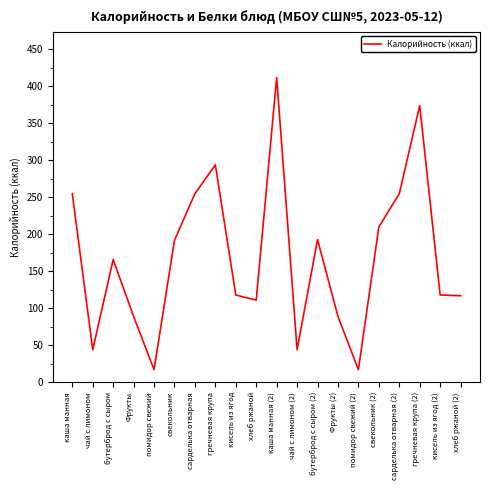

What is the difference between the values at хлеб ржаной (2) and свекольник?

75